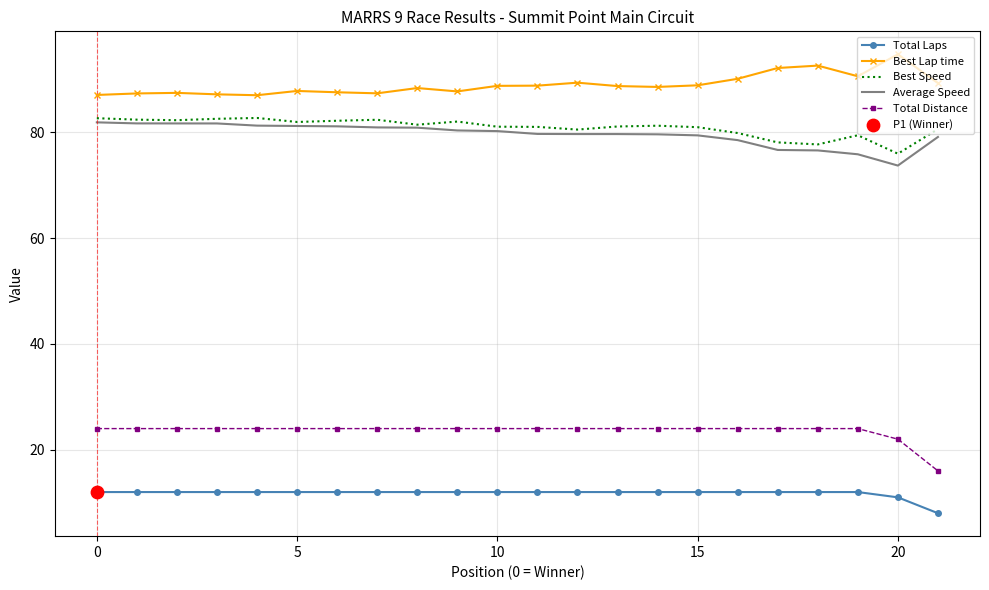

True or false: Total Laps and Best Lap time cross at least once.

False